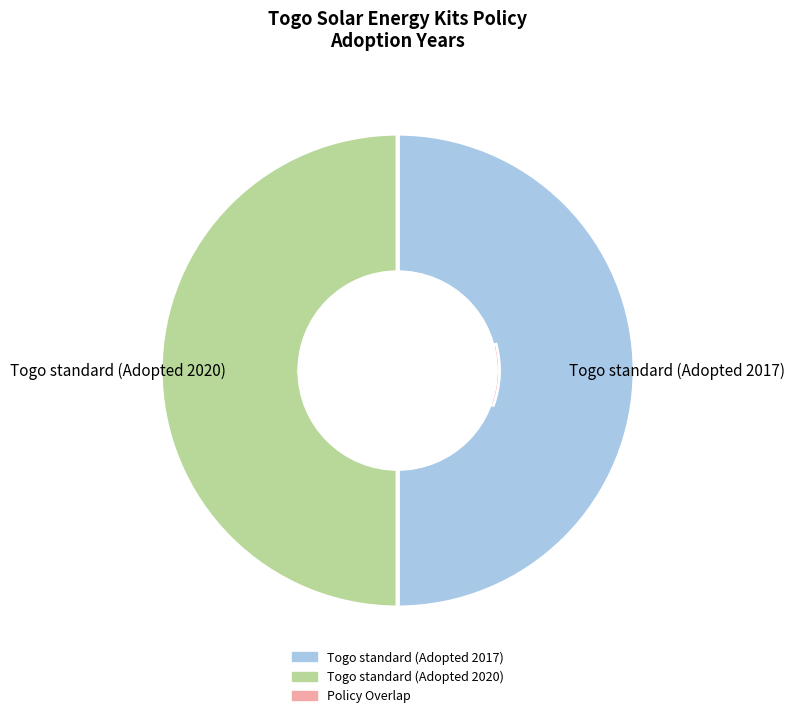

How many slices are in this pie chart?

2